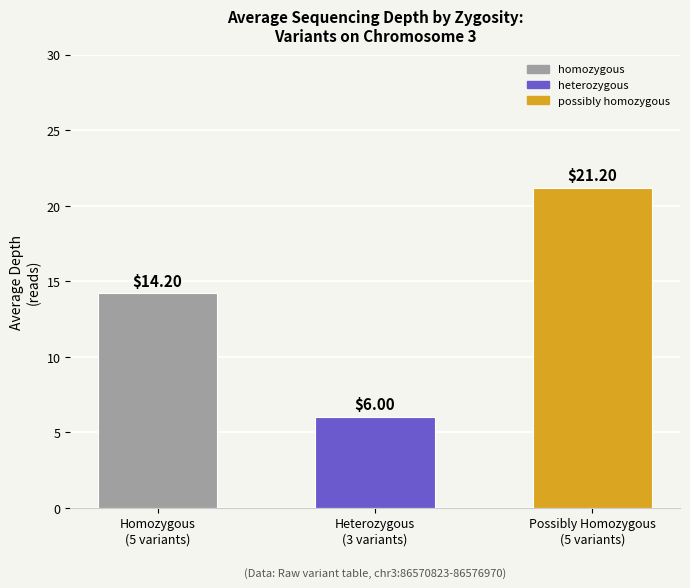

What is the difference between the second highest and minimum values?

8.2